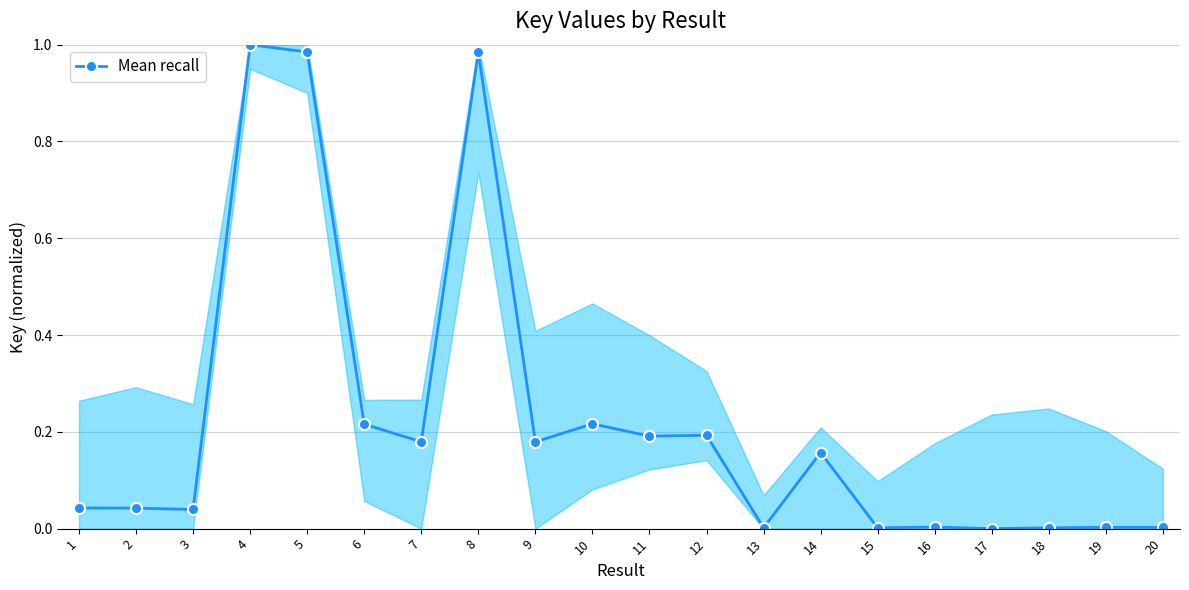

Is this an area chart (filled region under the line)?

No